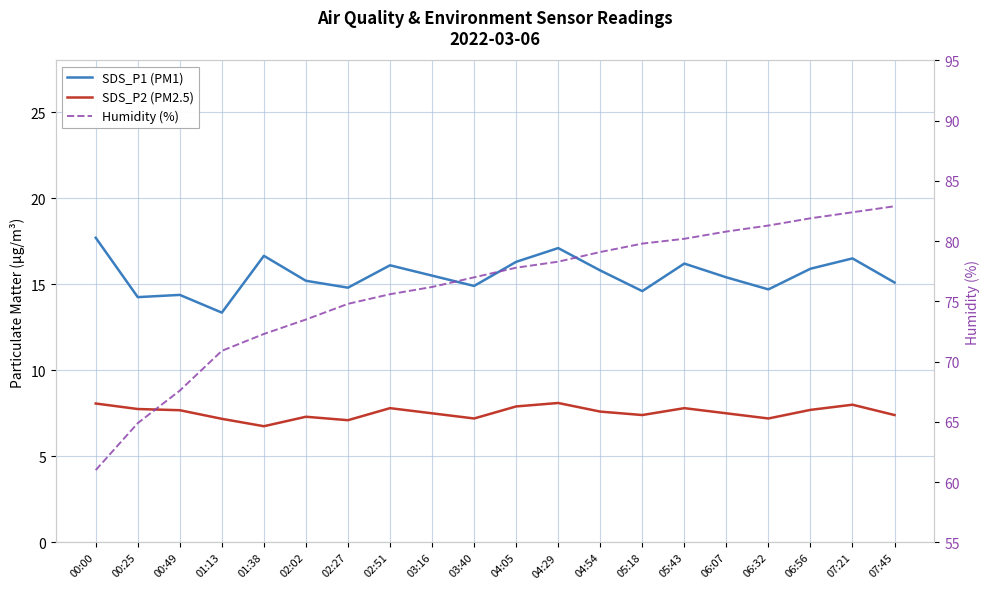

Is it true that SDS_P2 (PM2.5) equals 4.0 at 04:05?

False